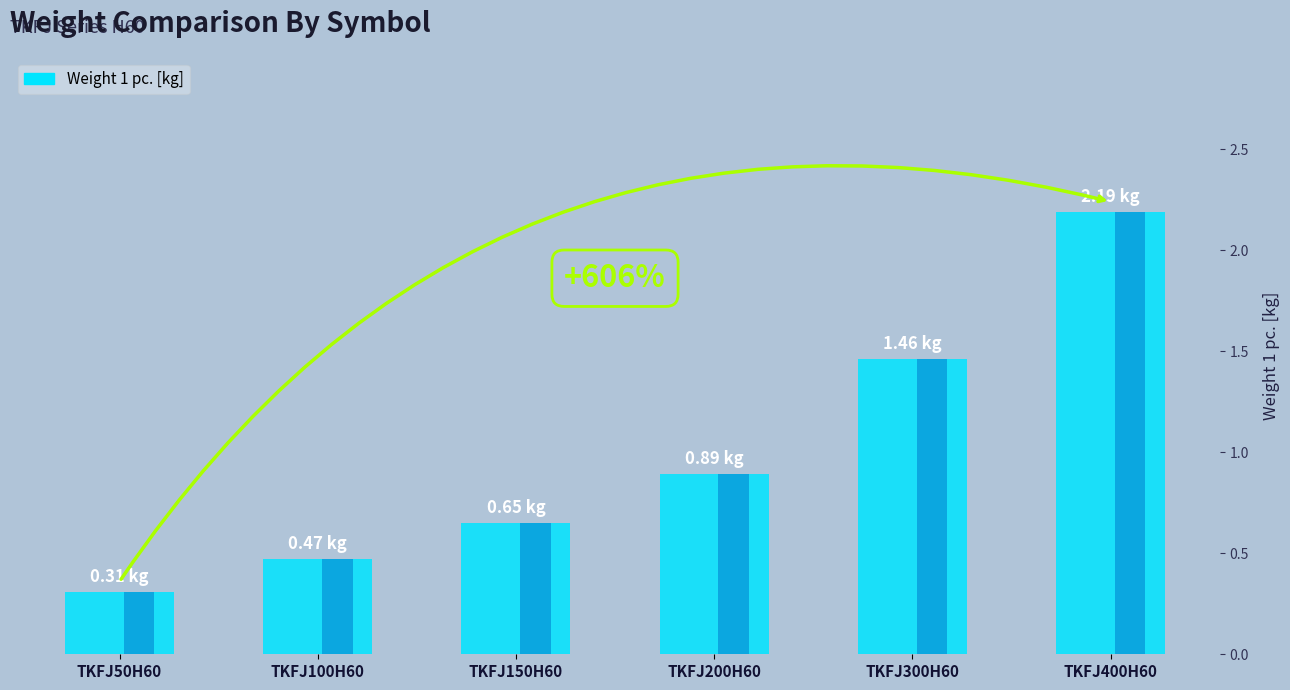

Reading left to right, what are all the values shown in this chart?

0.3	0.5	0.7	0.9	1.5	2.2